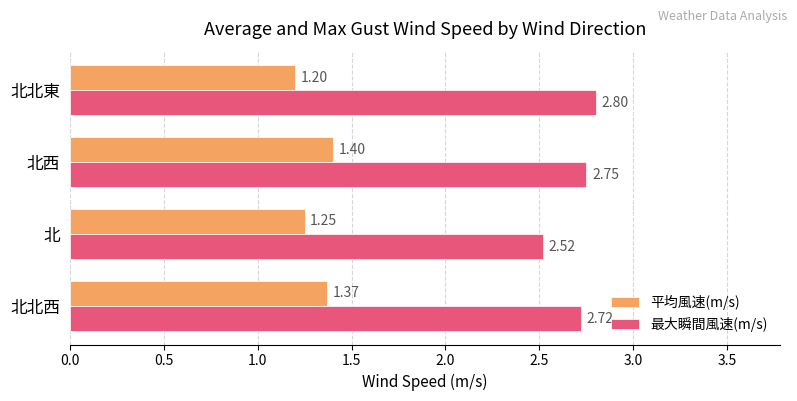

Where is 平均風速(m/s) nearest to the value 1?

北北東